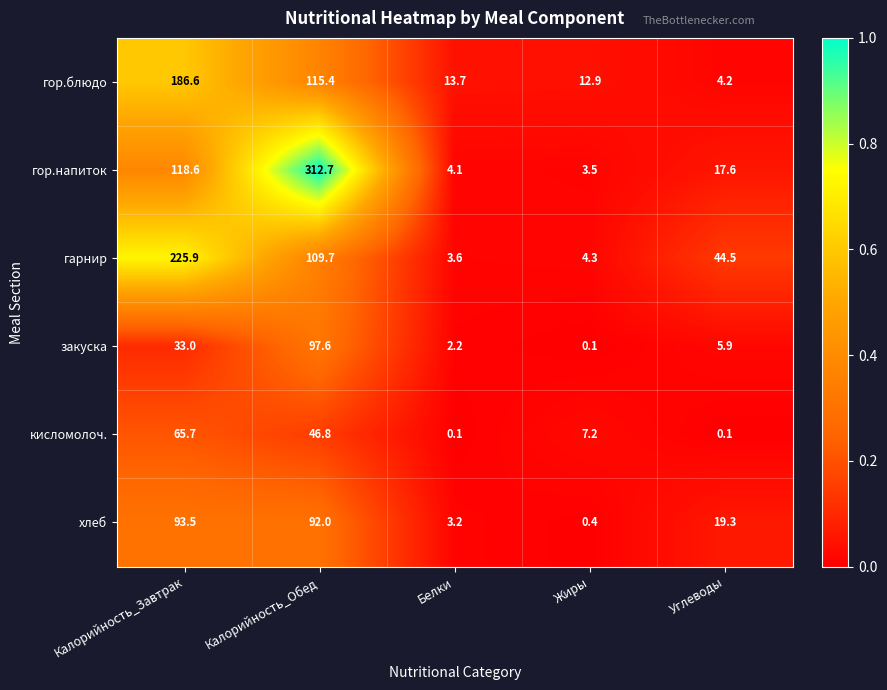

Is it true that гарнир equals 4.3 at Жиры?

True